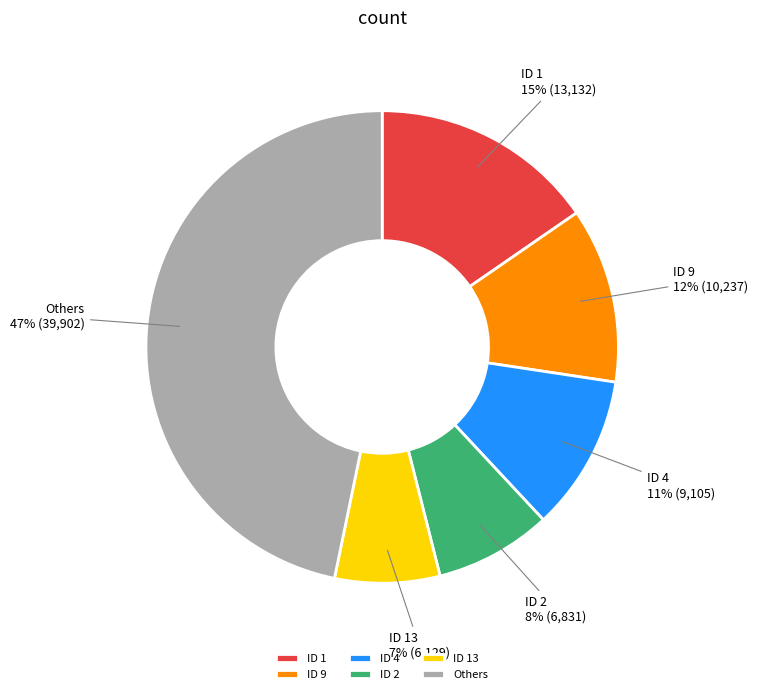

Is the sum of ID 9 and ID 2 greater than half?

No